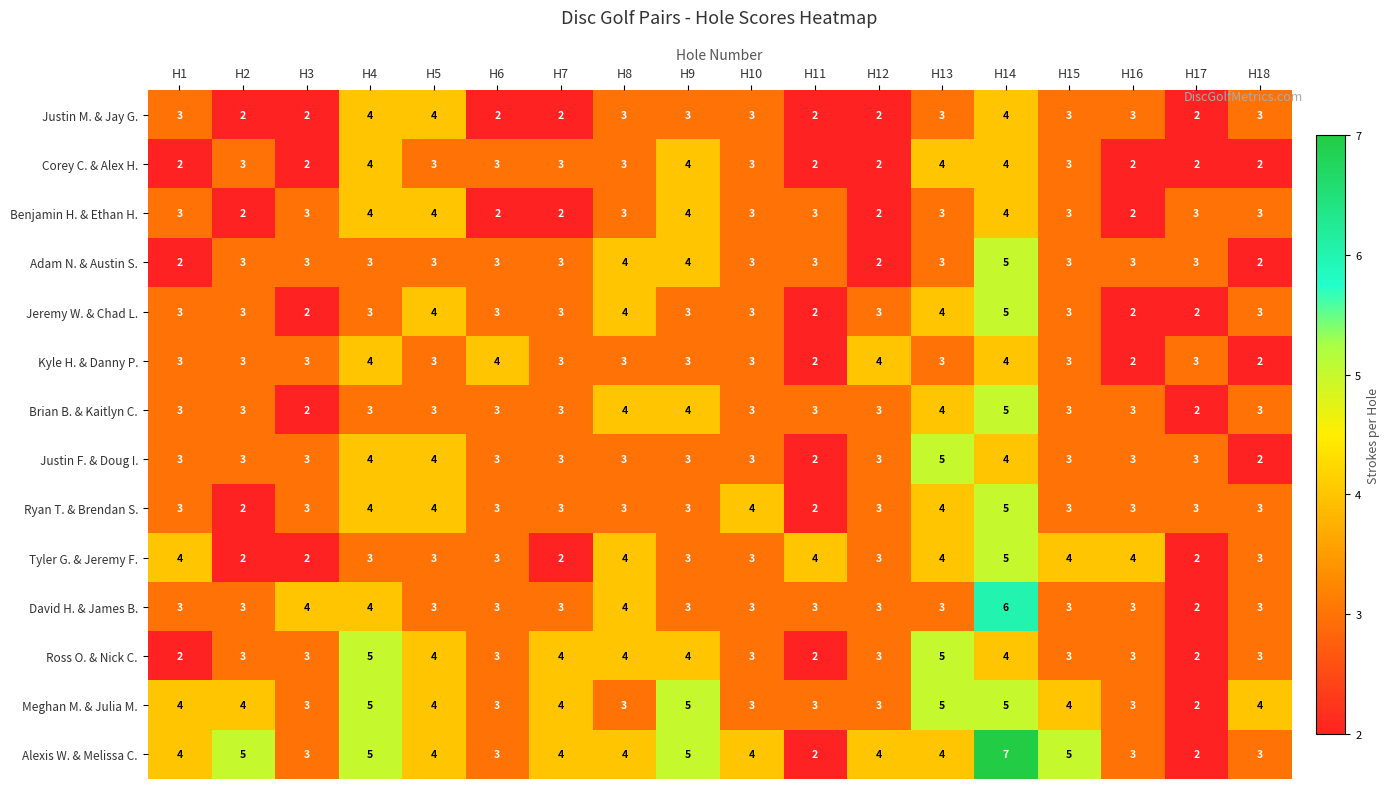

The Meghan M. & Julia M. series shows 5 at H4. True or false?

True